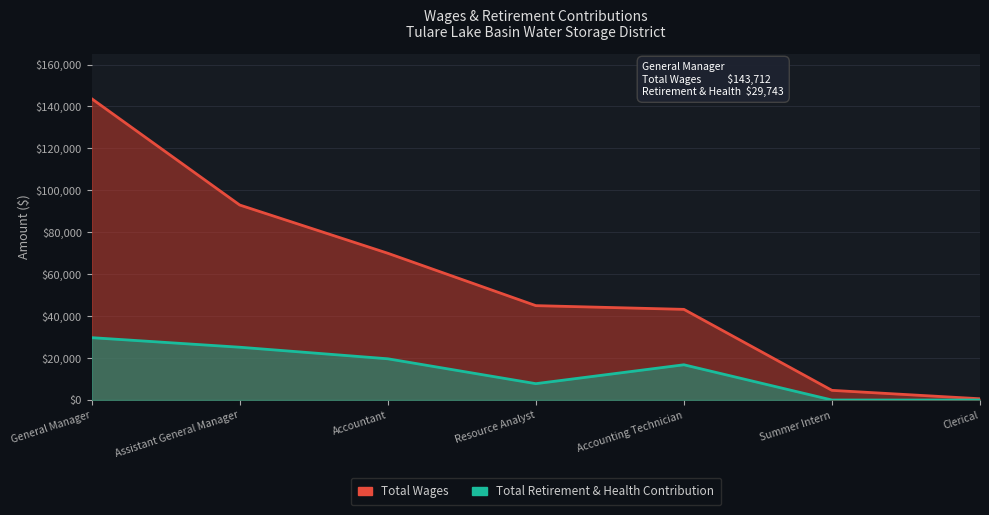

How many interior local valleys does the Total Retirement & Health Contribution series have?

1